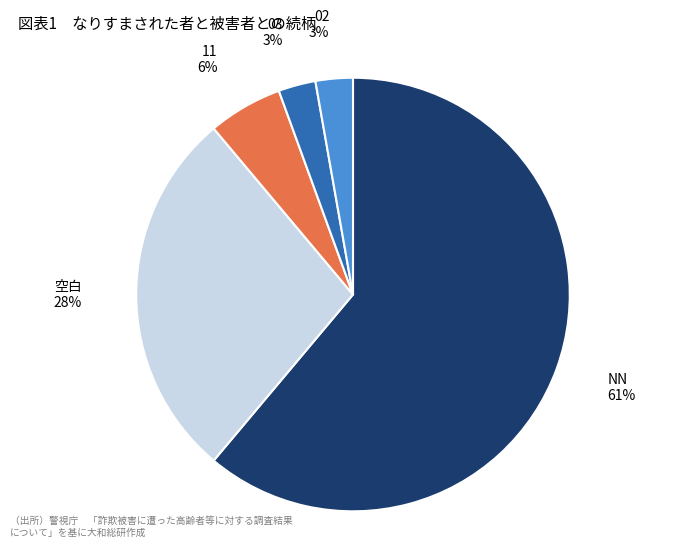

Which category has the biggest portion of the pie?

NN